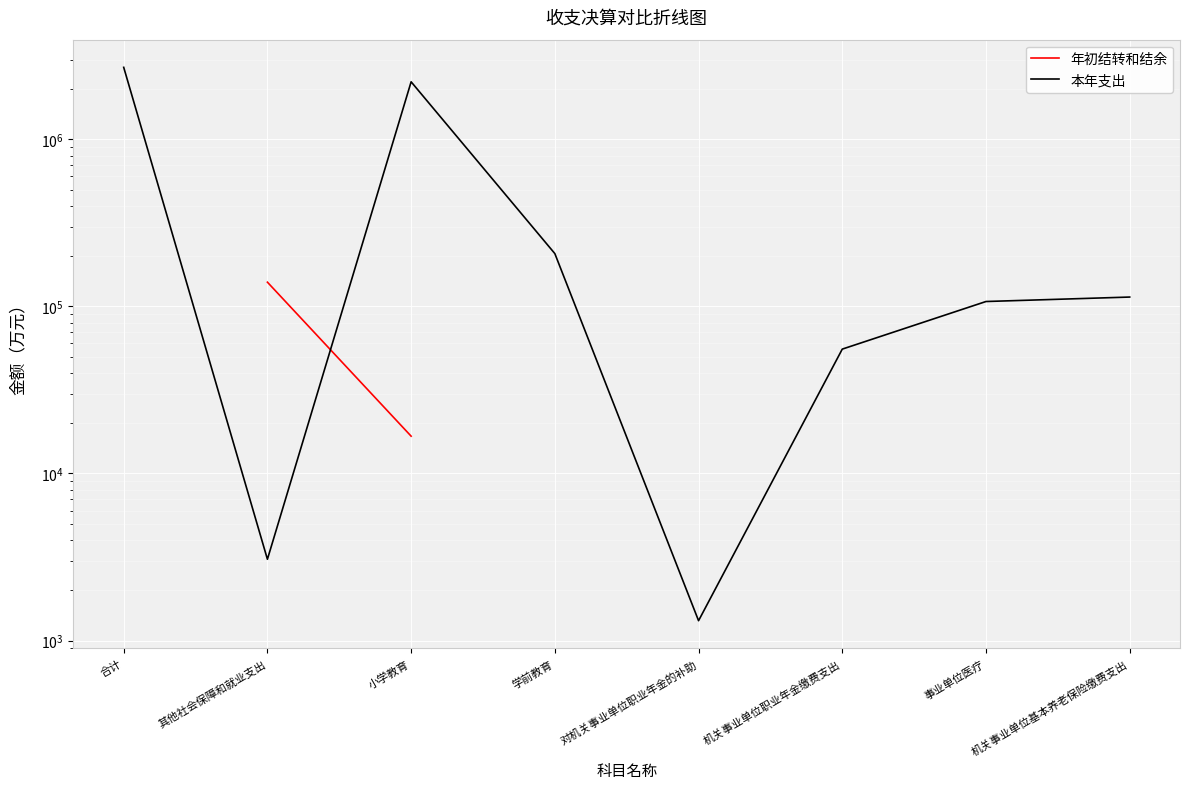

How many interior local valleys does the 本年支出 series have?

2